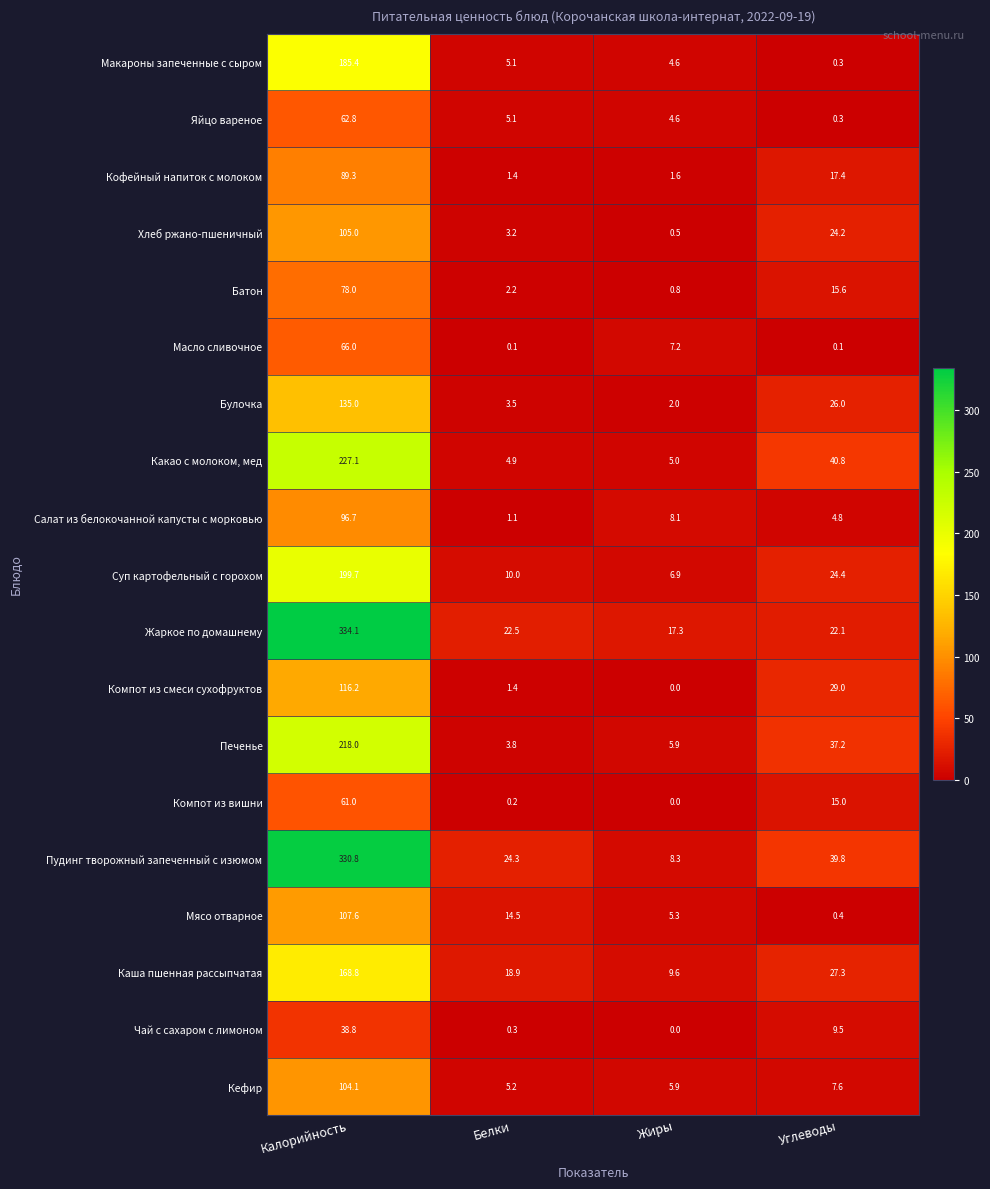

True or false: Жаркое по домашнему has a value of 22.5 at Белки.

True